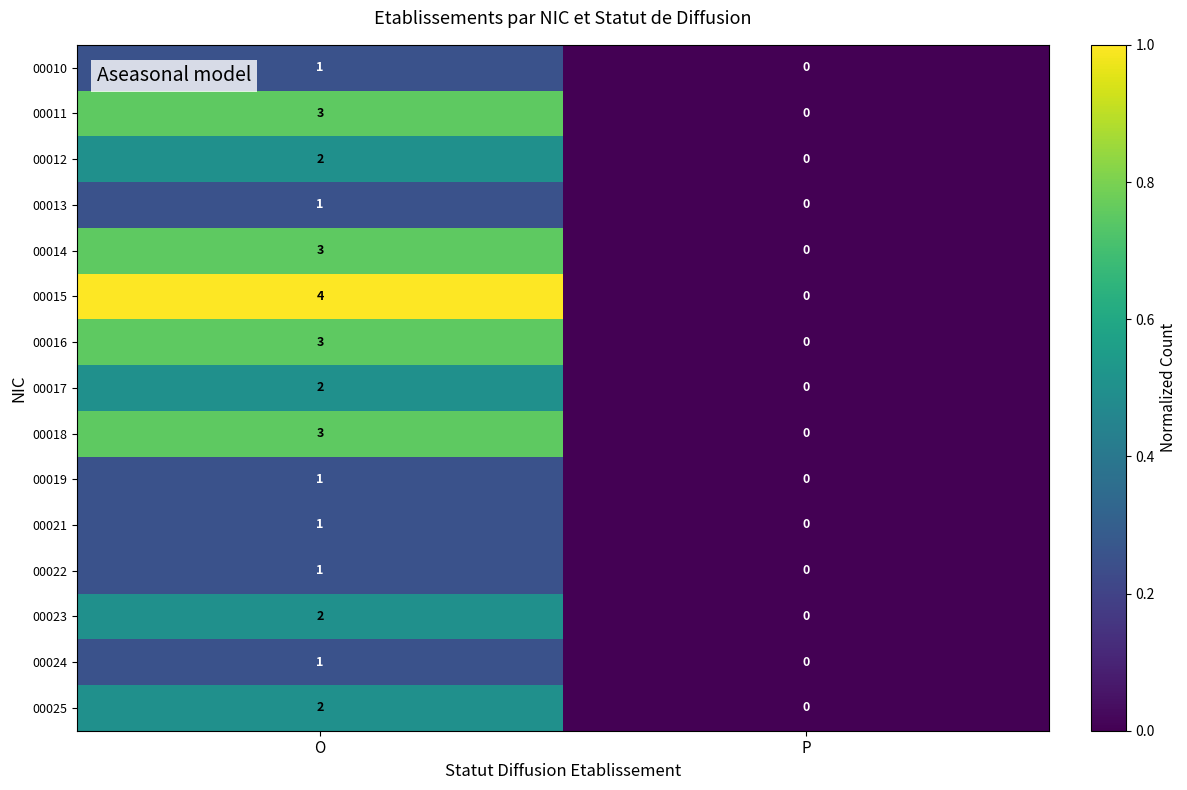

What is the maximum value shown in the chart?

1.0